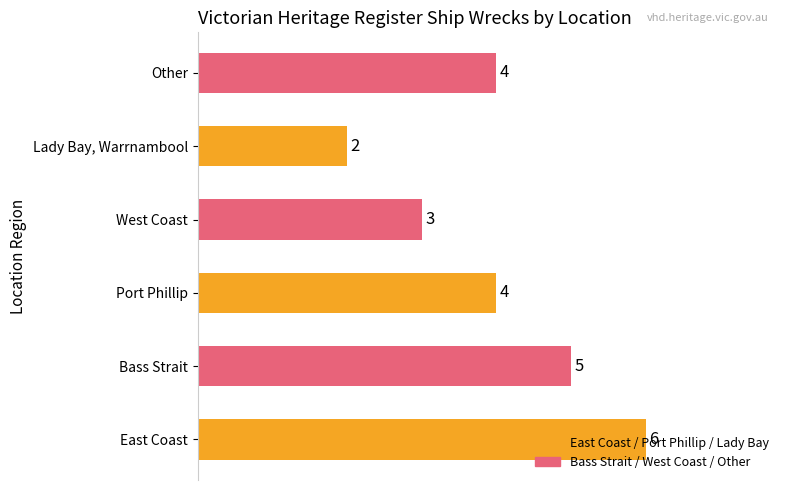

How many data points does each series have?

6